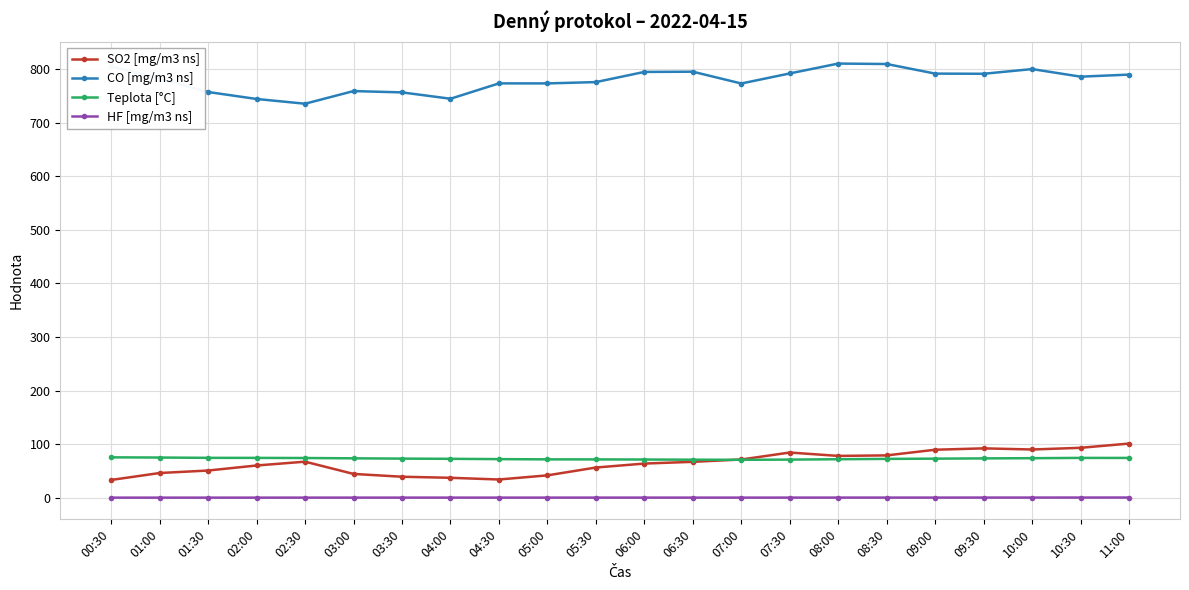

Does the chart display data point markers on the line(s)?

Yes